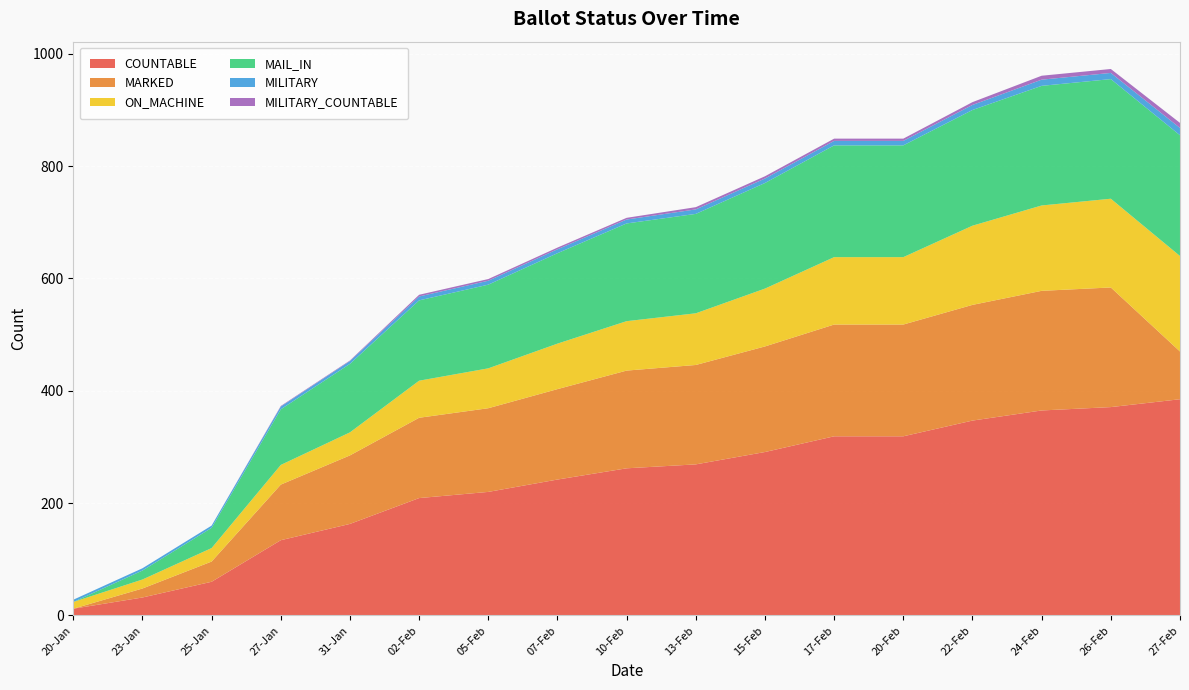

Reading left to right, what are all the values shown in this chart?

COUNTABLE: 12	32	60	134	163	209	220	242	262	269	291	319	319	347	365	371	385
MARKED: 0	16	36	99	122	143	149	161	174	177	188	199	199	206	213	213	85
ON_MACHINE: 12	16	24	35	41	66	71	81	88	92	103	120	120	141	152	158	170
MAIL_IN: 0	16	36	99	122	143	149	161	174	177	188	199	199	206	213	213	215
MILITARY: 4	4	4	5	5	7	7	7	7	8	8	8	8	9	11	11	13
MILITARY_COUNTABLE: 0	0	0	1	1	3	3	3	3	4	4	4	4	5	7	7	9